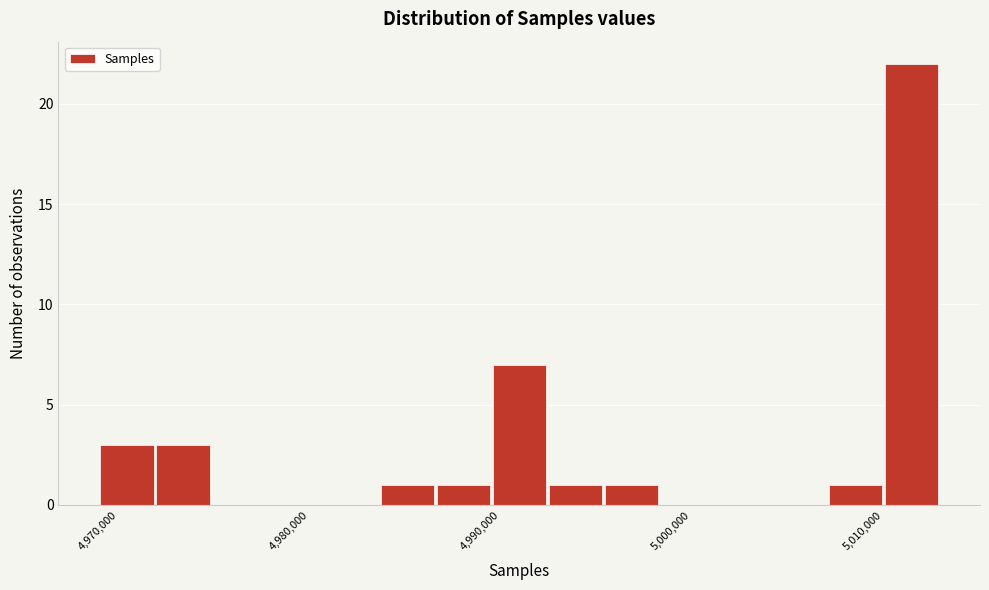

Around what value on the x-axis is the tallest bar? Give the approximate position of its centre, as read against the axis.

5011000